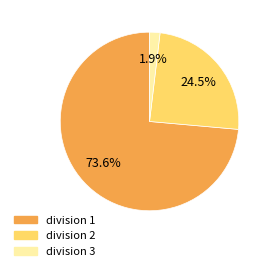

What portion of the pie excludes division 1?

26.4%